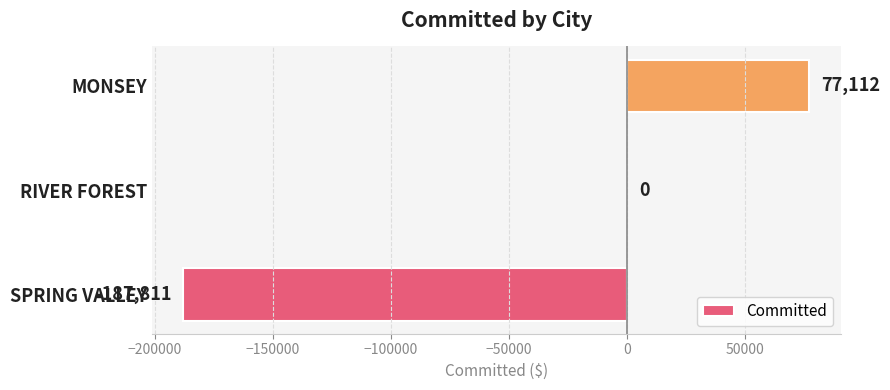

At which label is the value closest to -55349?

RIVER FOREST